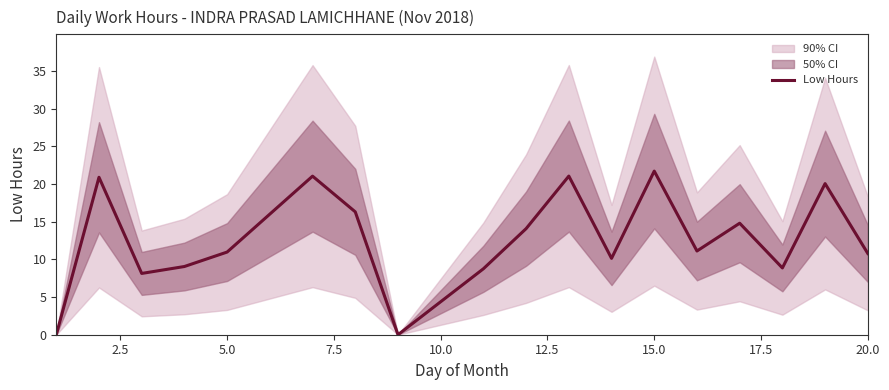

What is the difference between the maximum and second lowest values?

21.7